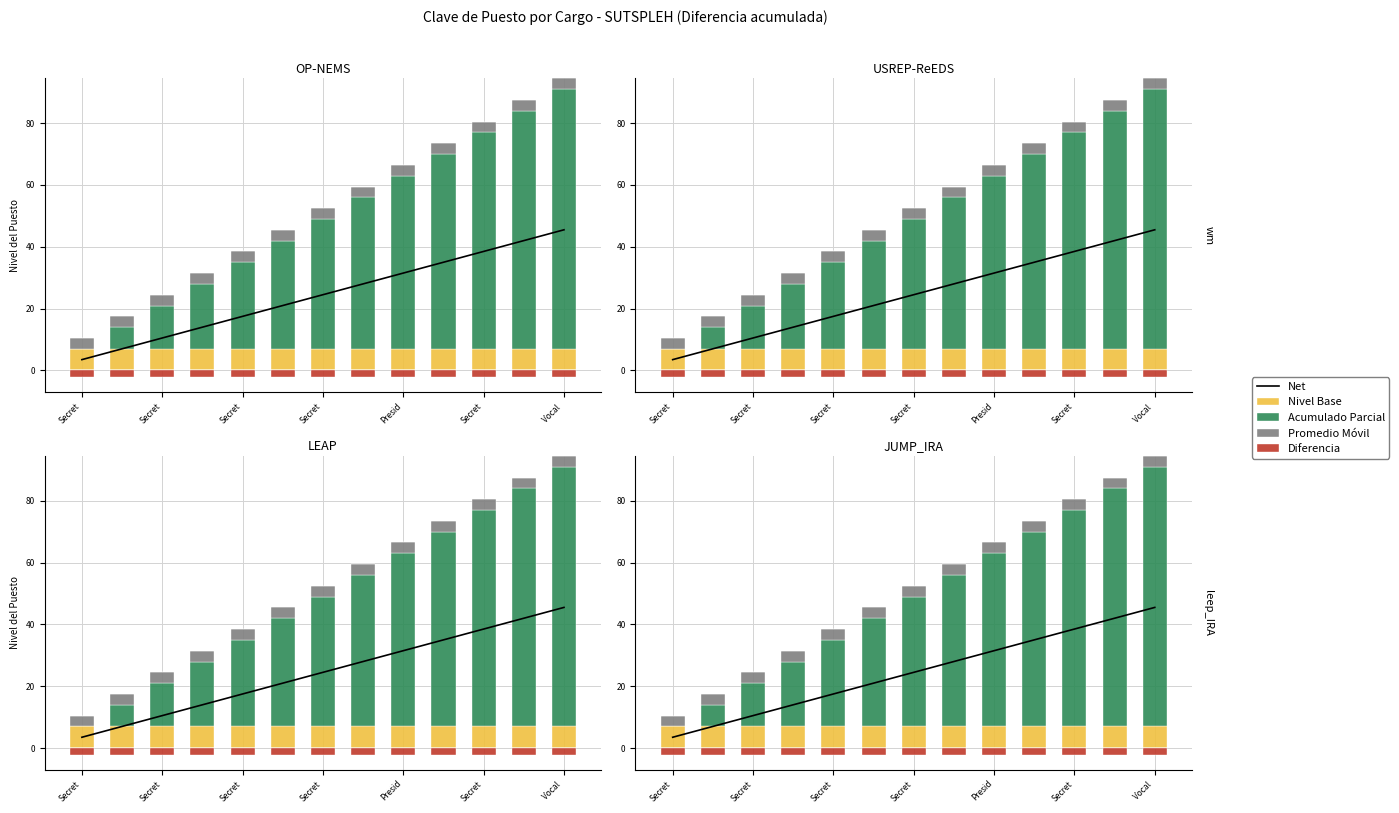

At which category is the sum across all series the highest?

Vocal